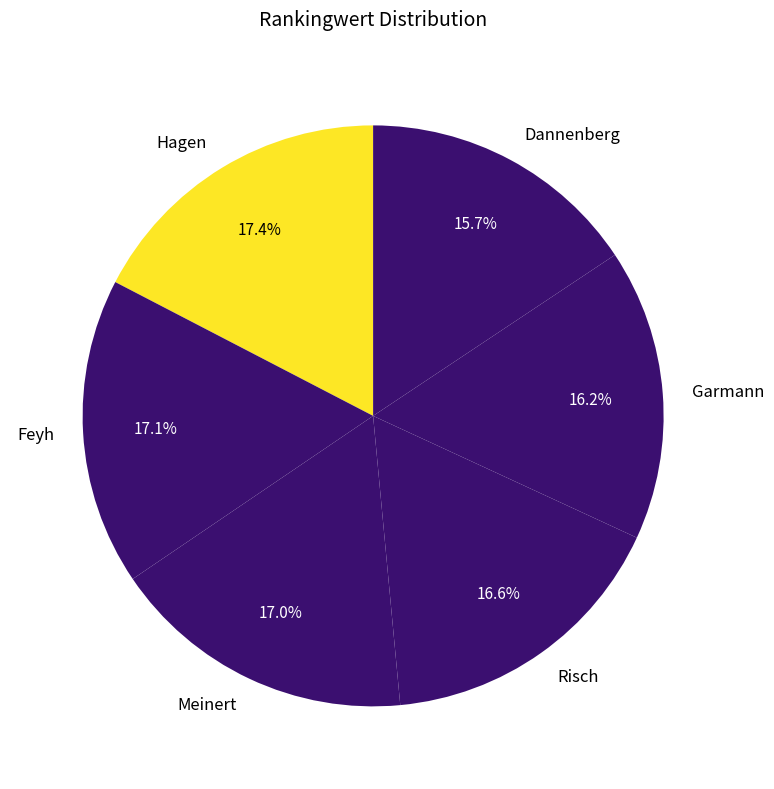

To the nearest percent, what is the difference between the largest and smallest slice percentages?

2%